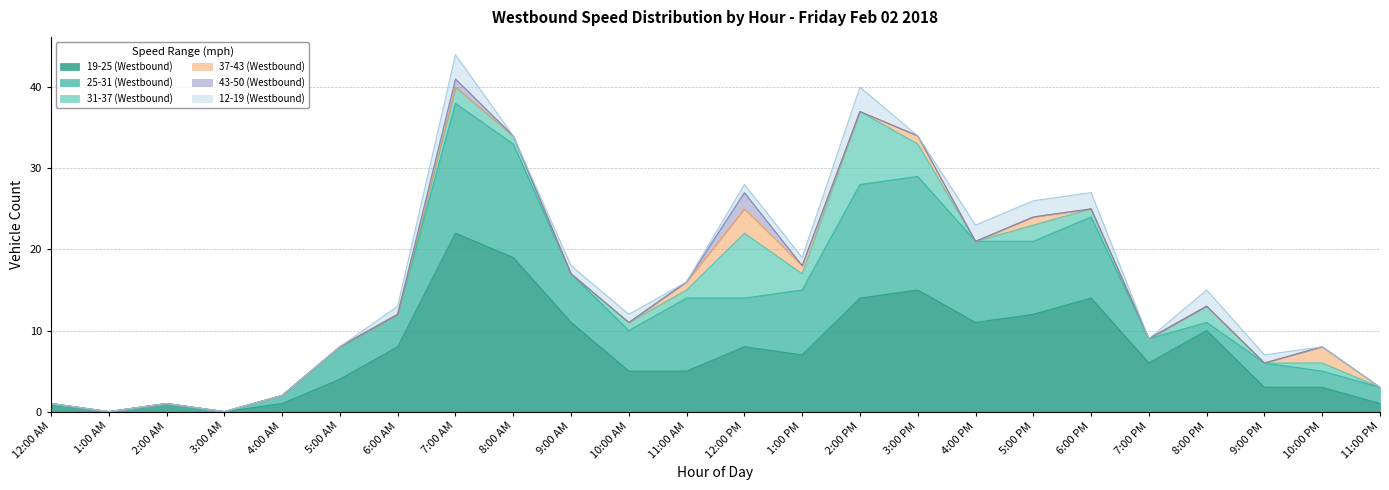

True or false: 19-25 (Westbound) and 31-37 (Westbound) intersect in this chart.

False